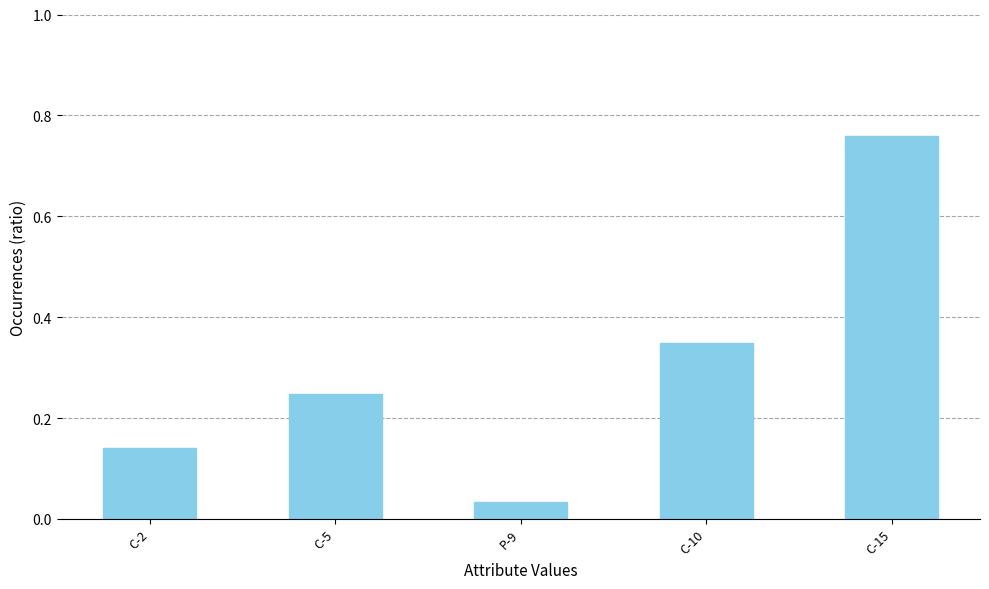

Which label corresponds to the smallest value in the chart?

P-9